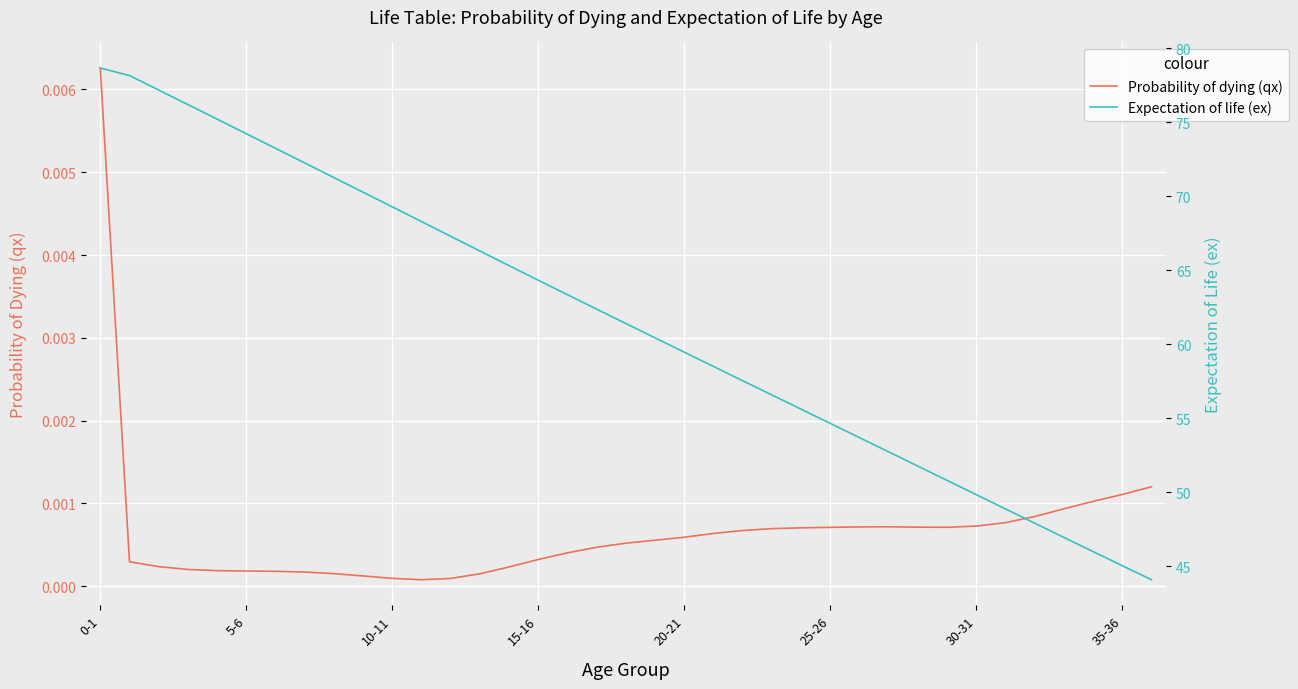

The value of Expectation of life (ex) at 33 is 46.9. True or false?

True